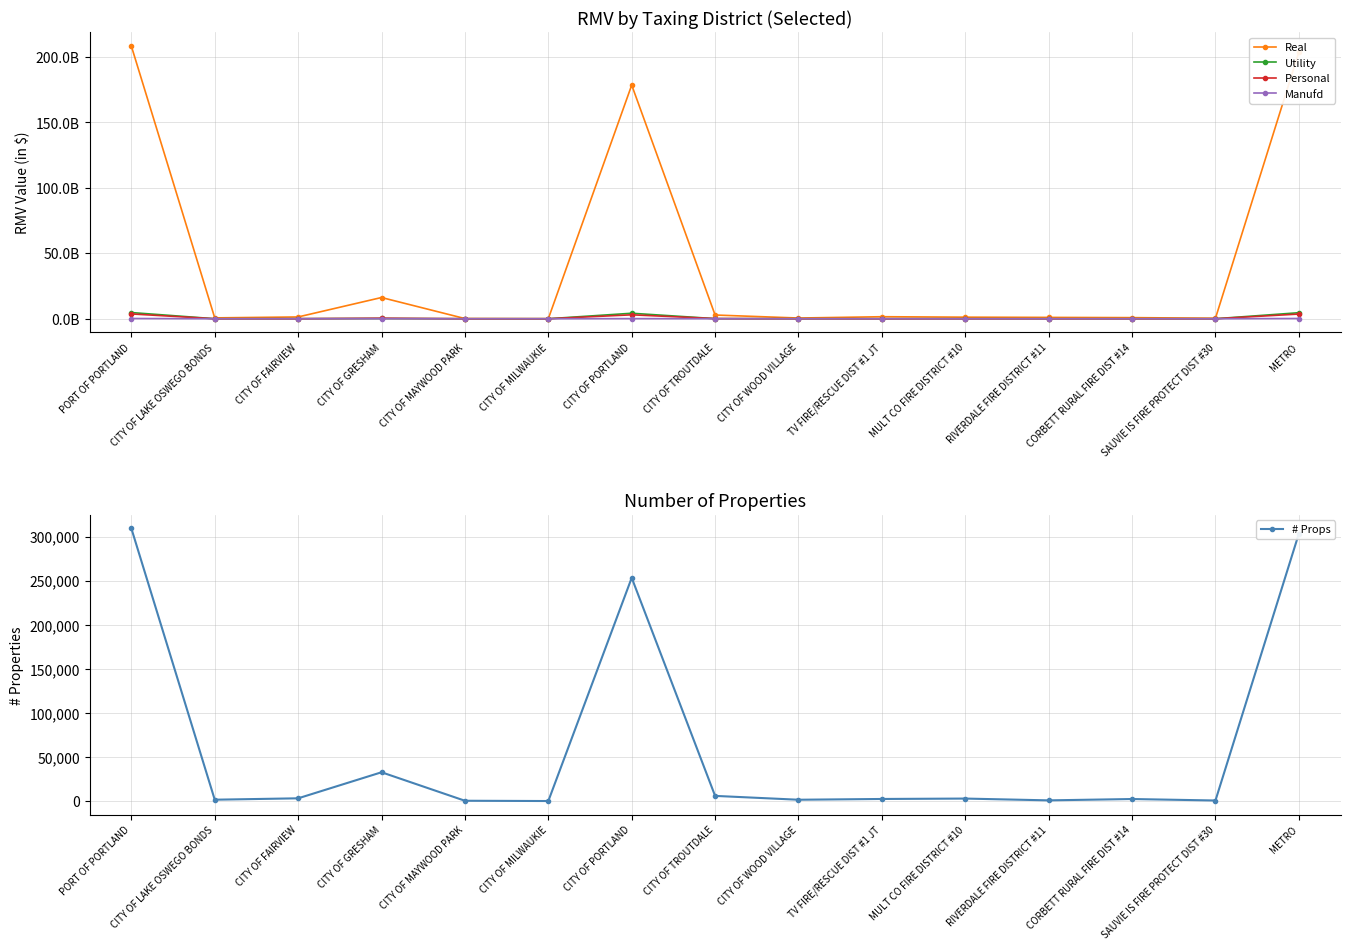

How many lines are shown in the chart?

5